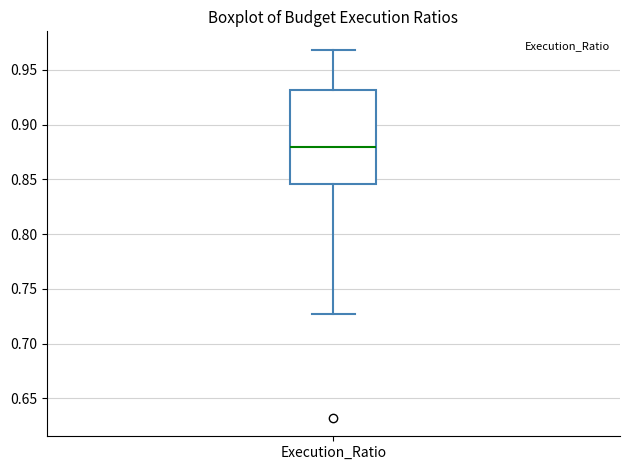

Transcribe this box plot: give where the median line is, the range the box spans, and where the two whiskers end, as read against the y-axis. The values are not printed on the chart, so give them approximately, as read against the axis.

median 0.880, box 0.845 to 0.930, whiskers 0.725 to 0.970